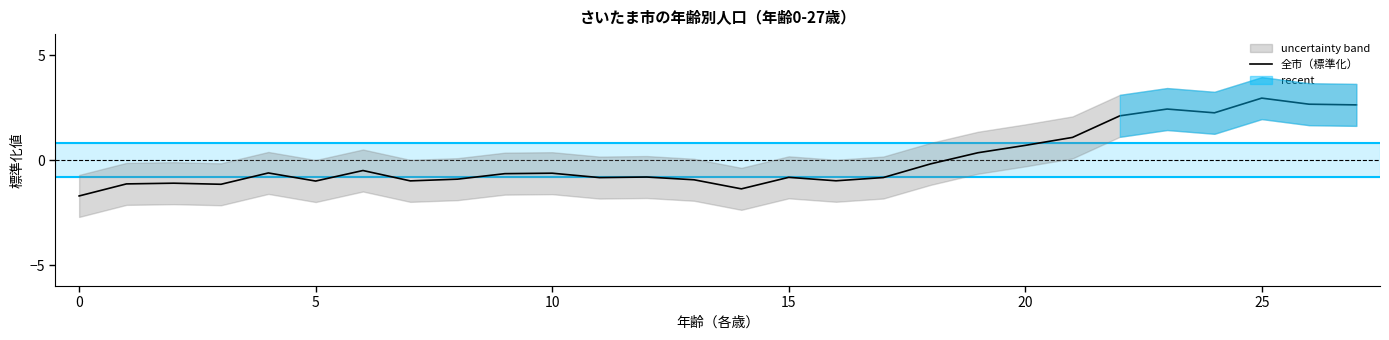

What is the value of the 23rd point from the left?

2.1